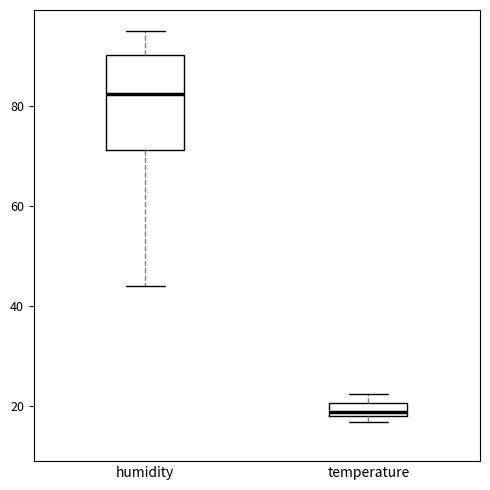

Which box is the tallest, from its lower edge to its upper edge?

humidity